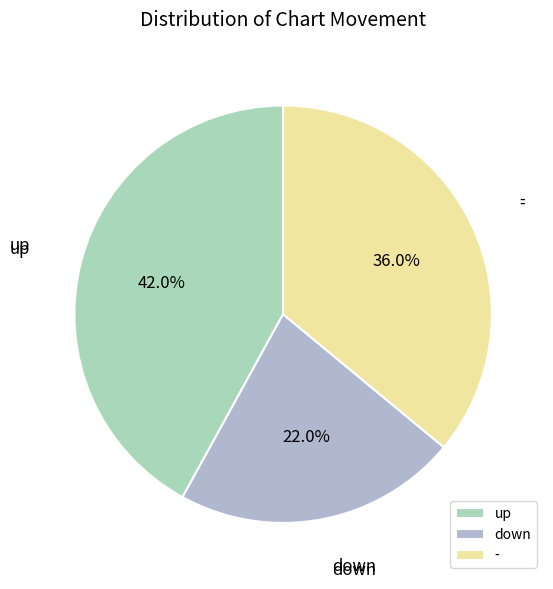

What is the largest slice in the pie chart?

up